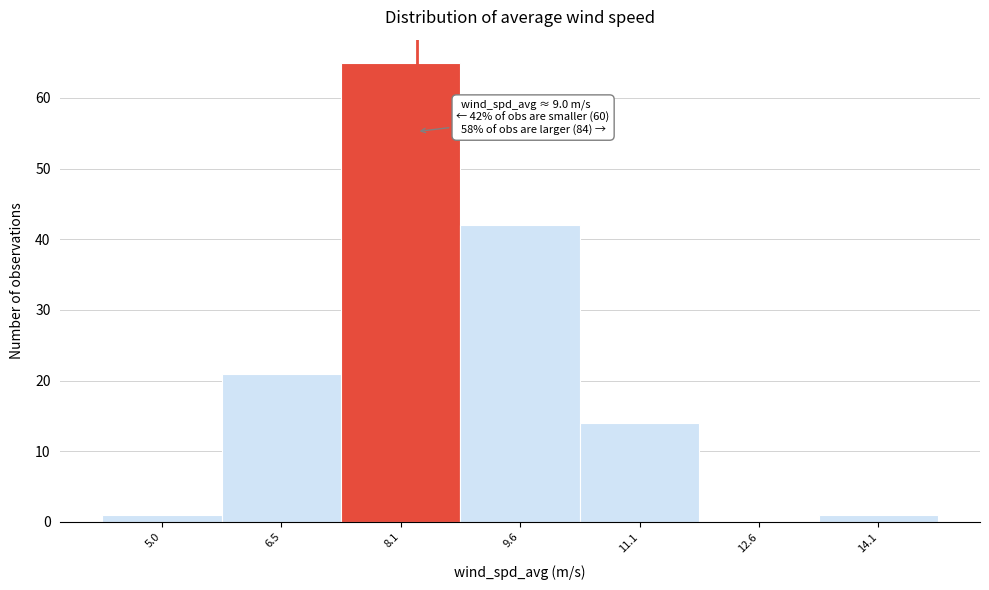

Reading left to right, extract all data points from this chart.

5.0=1	6.5=21	8.1=65	9.6=42	11.1=14	12.6=0	14.1=1